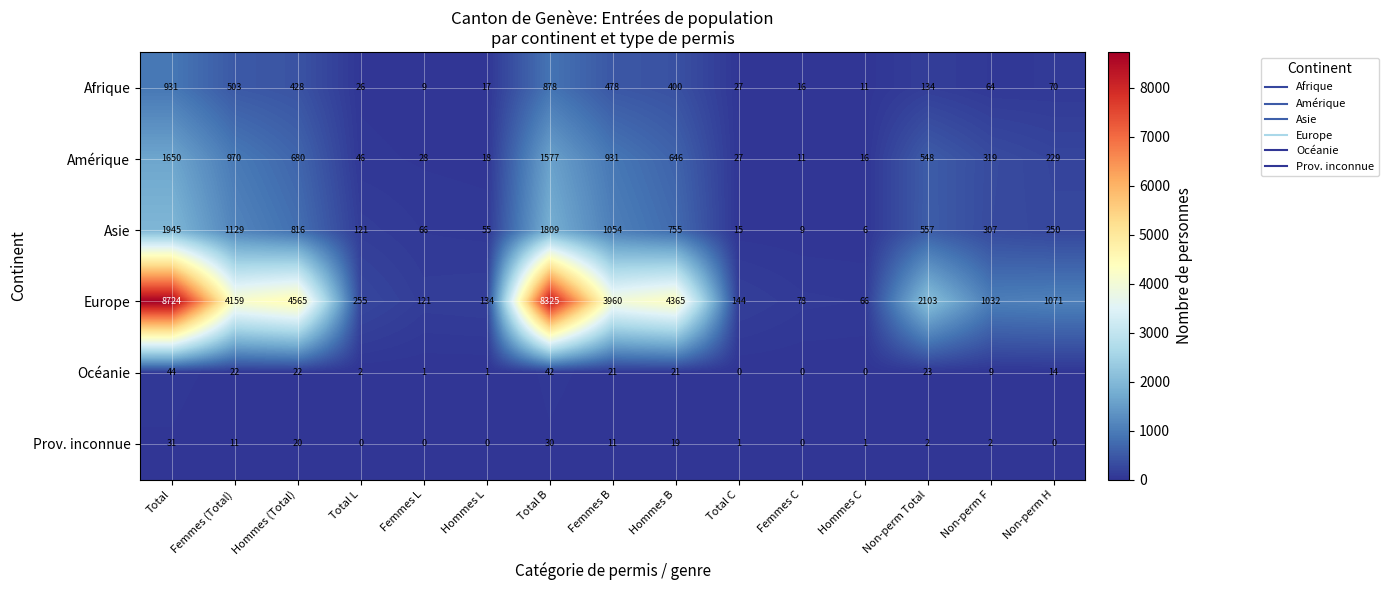

Where does the Océanie series first go above 14?

Total